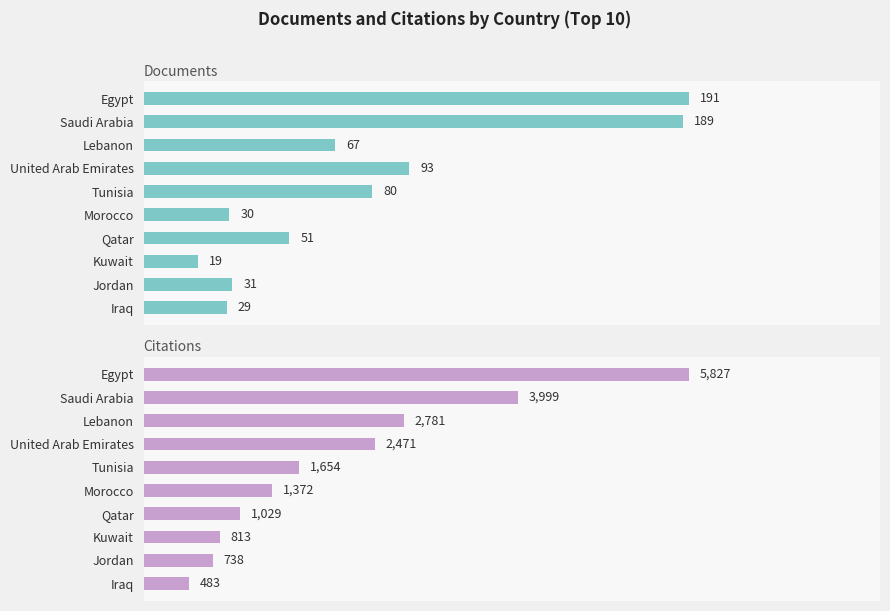

True or false: Documents has a value of 117 at Saudi Arabia.

False